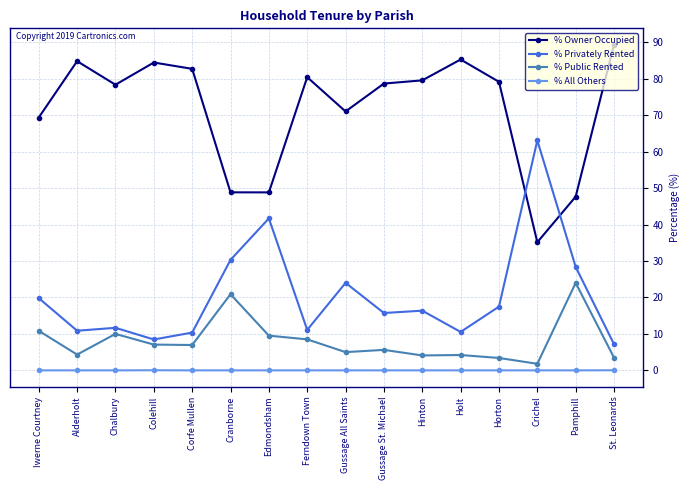

What is the highest value of the % Owner Occupied series?

89.3